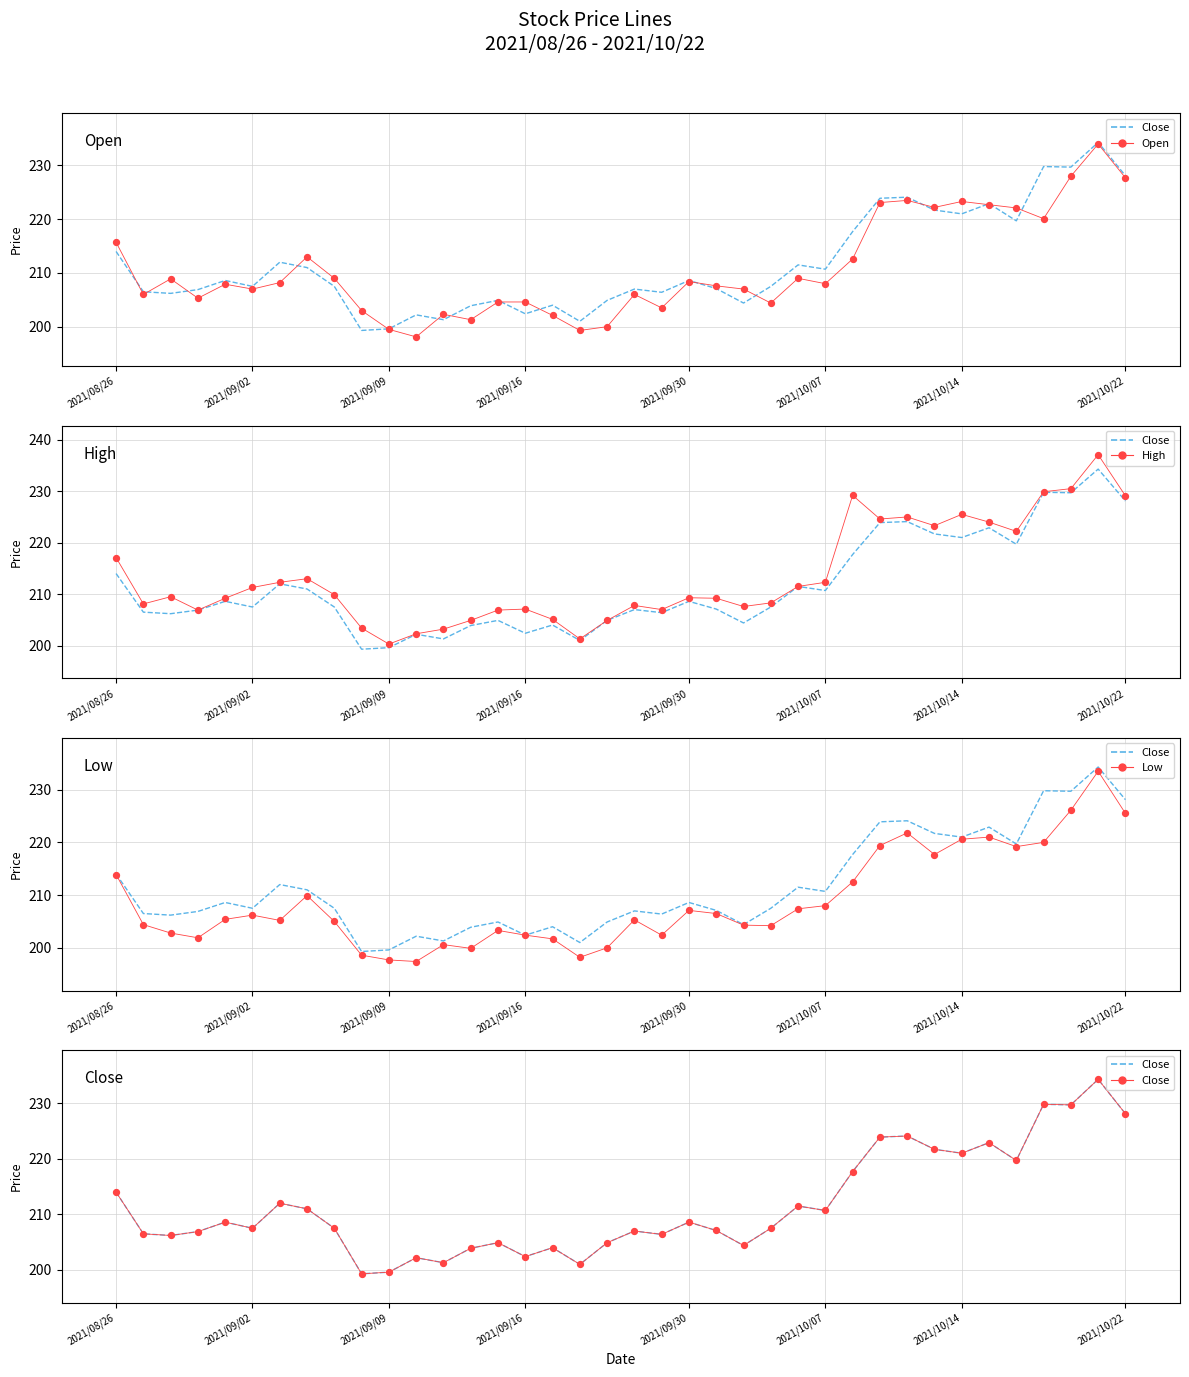

Which series has the largest total across all categories?

High